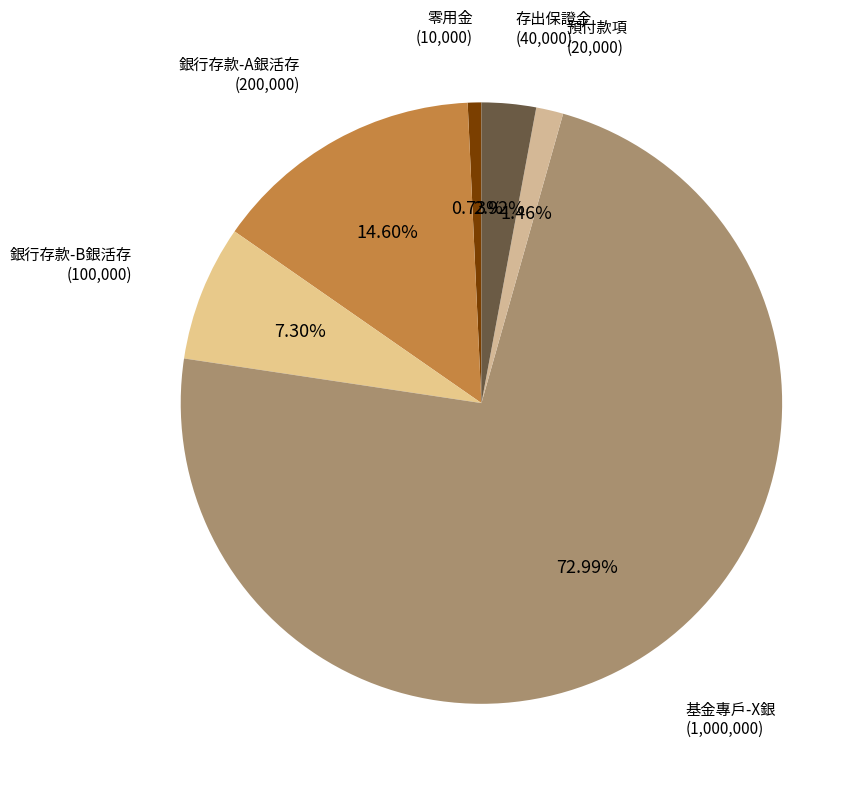

Does 基金專戶-X銀 account for over 50% of the chart?

Yes